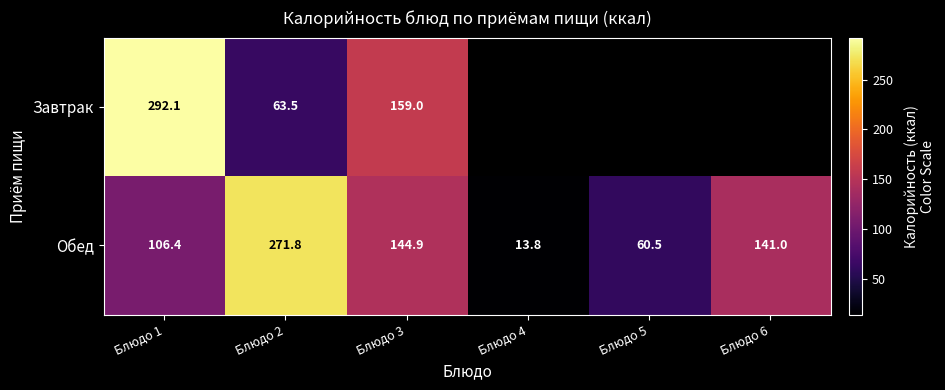

The value of Завтрак at Блюдо 1 is 148.7. True or false?

False